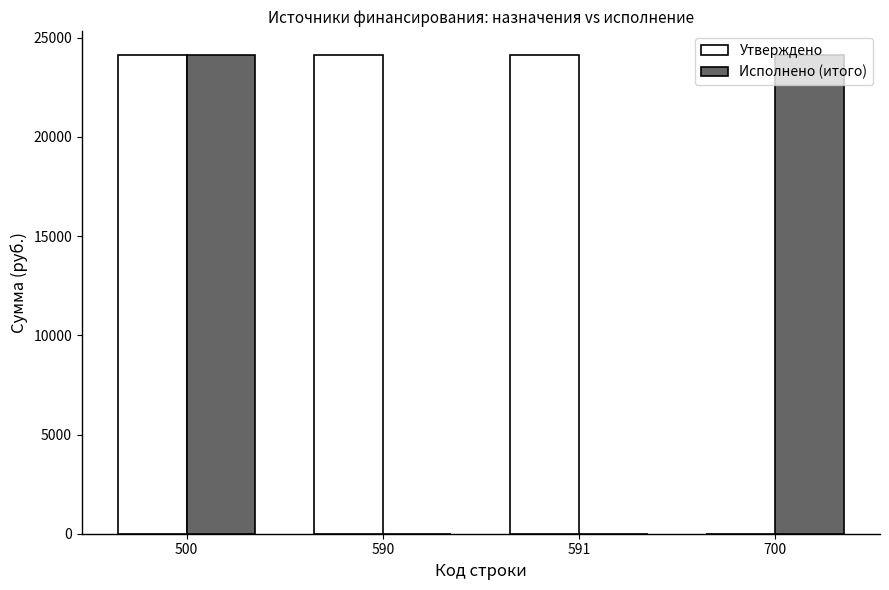

What is the maximum value shown in the chart?

24119.6